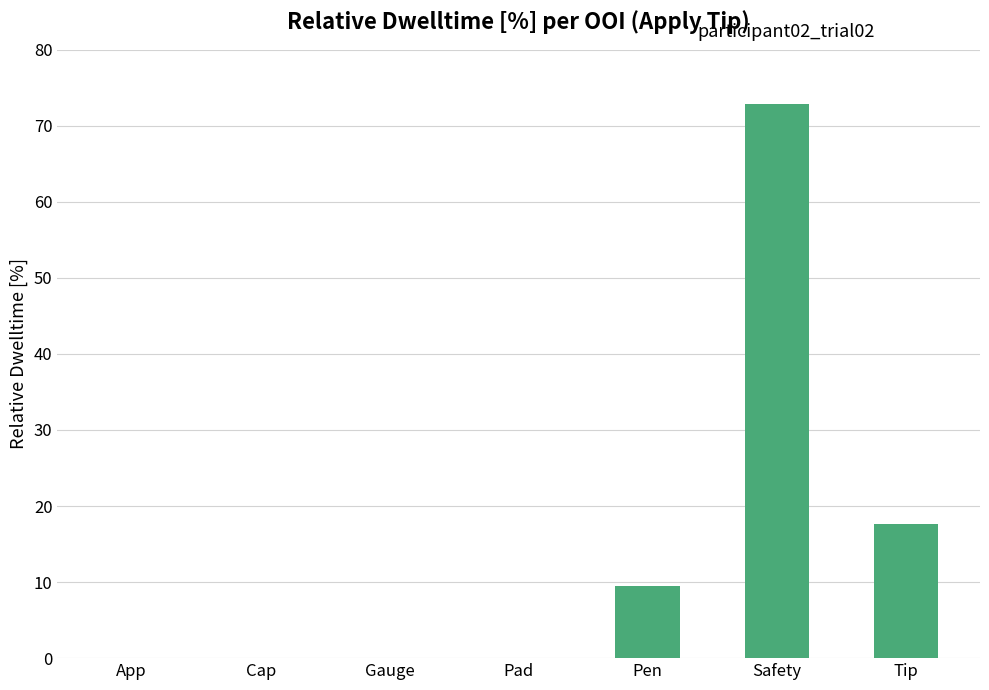

What is the greatest value displayed?

72.8